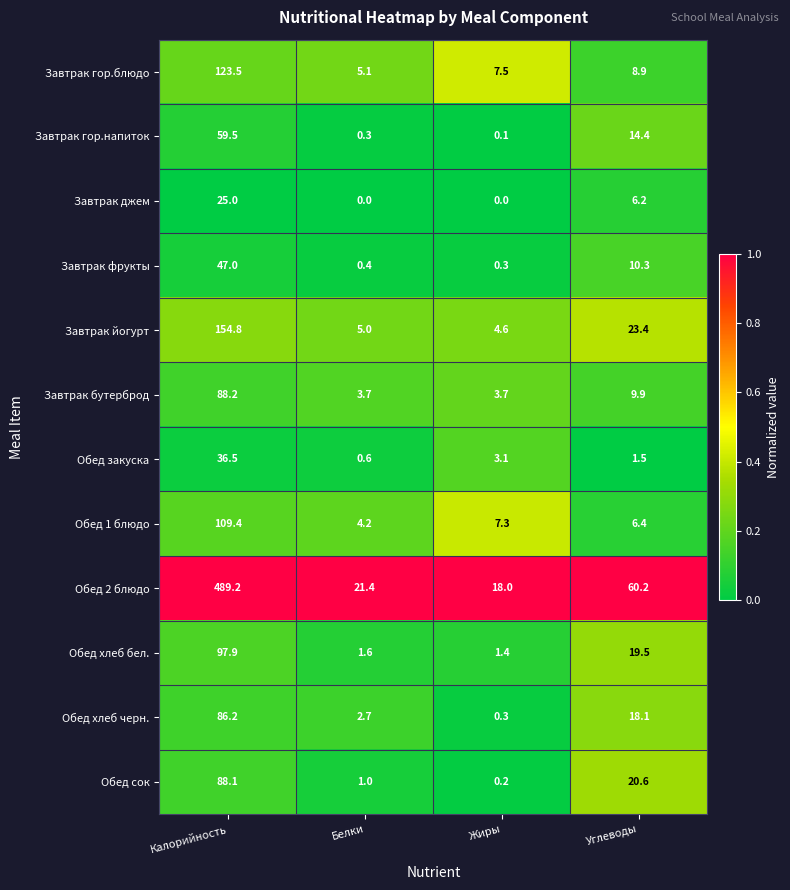

The value of Обед хлеб черн. at Жиры is 0.3. True or false?

True